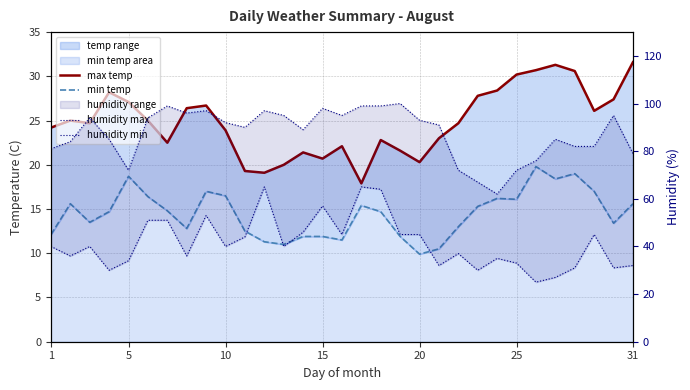

What are all the series names shown in the legend?

max temp, min temp, humidity max, humidity min